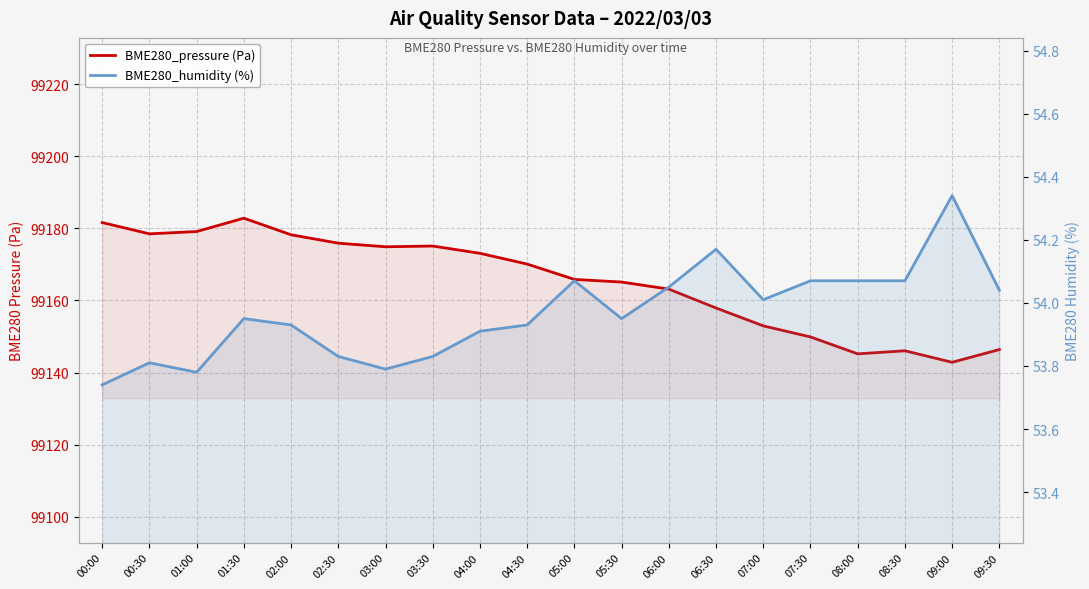

True or false: BME280_pressure (Pa) has a value of 24674.3 at 09:30.

False